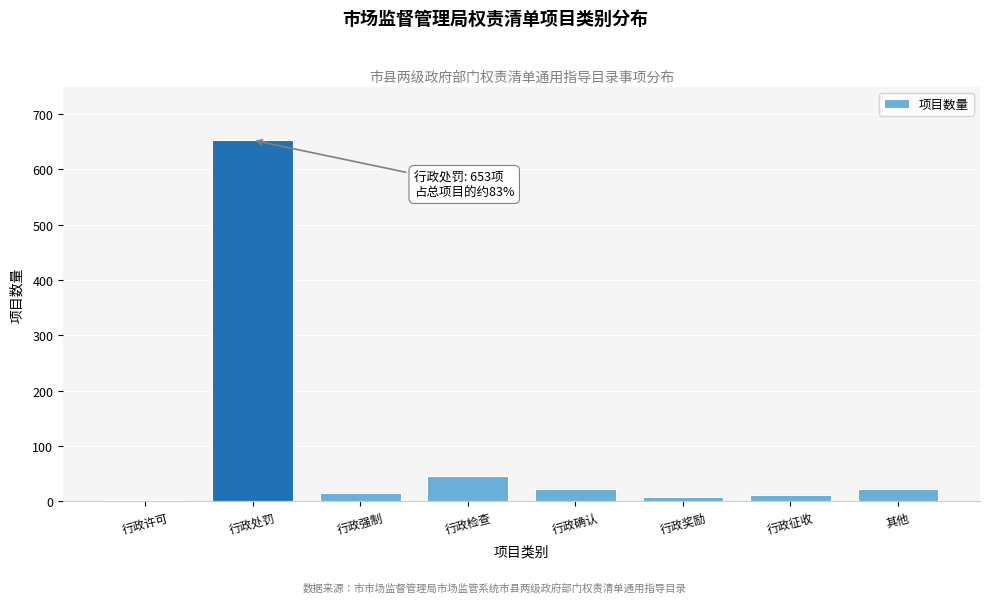

Reading left to right, extract all data points from this chart.

行政许可=3	行政处罚=653	行政强制=15	行政检查=45	行政确认=22	行政奖励=8	行政征收=12	其他=22